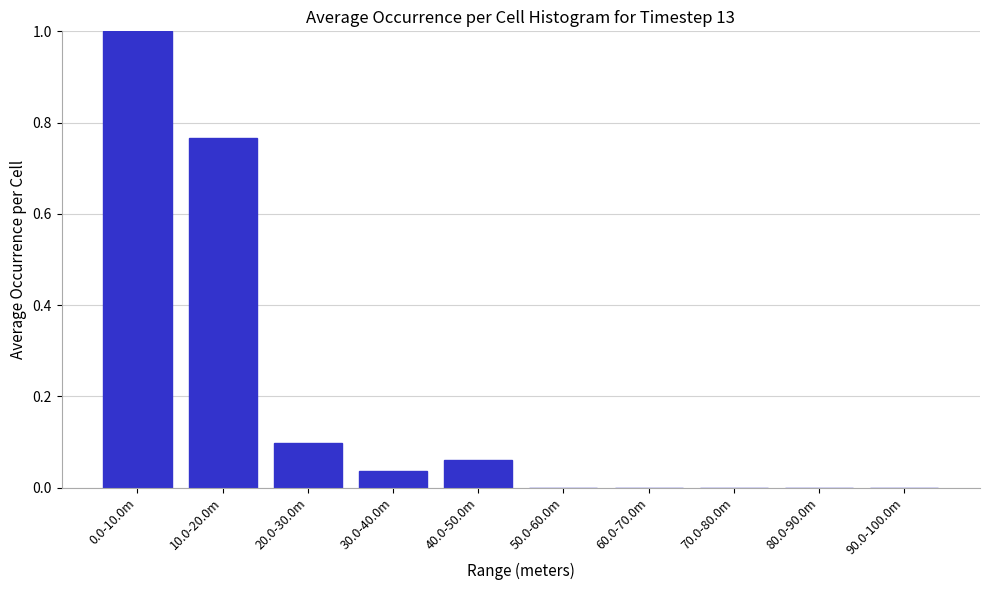

What is the maximum value shown in the chart?

1.0